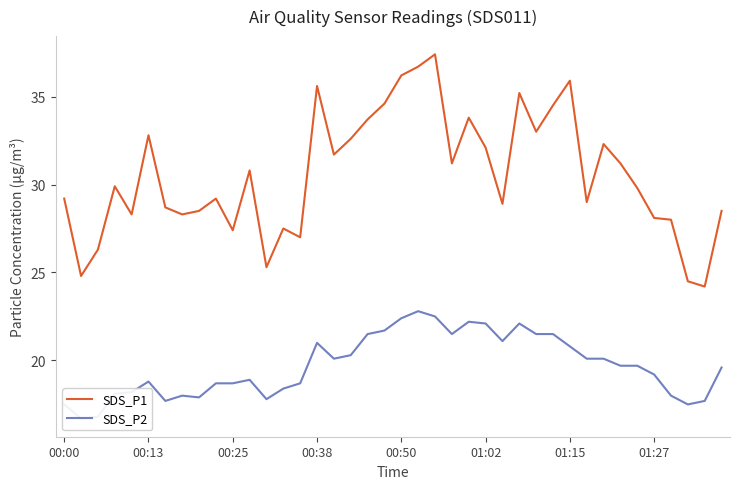

At how many categories does at least one series exceed 31?

18